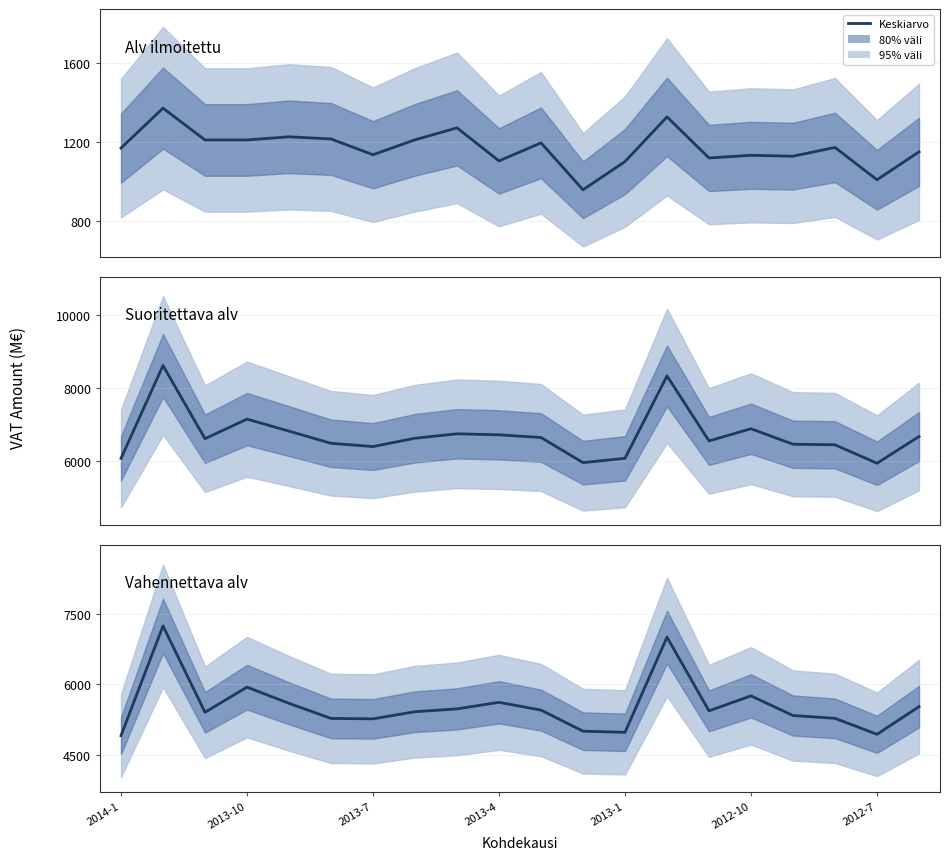

The value of Alv ilmoitettu at 19 is 423.9. True or false?

False